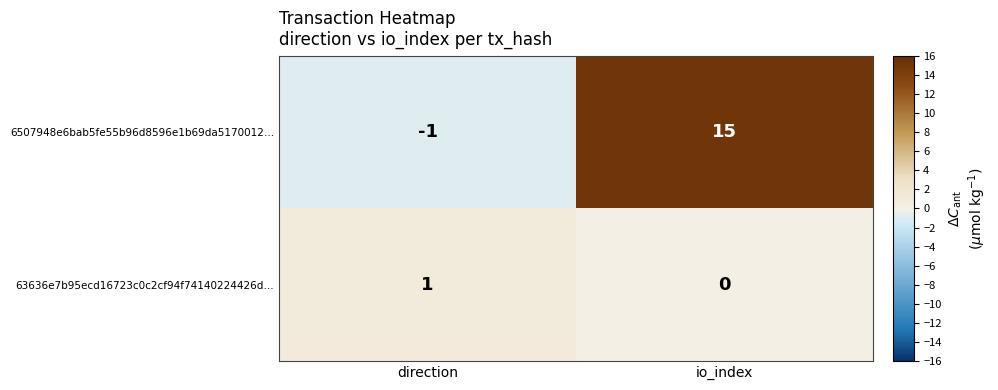

Between direction and io_index, which series saw the biggest shift?

6507948e6bab5fe55b96d8596e1b69da5170012…